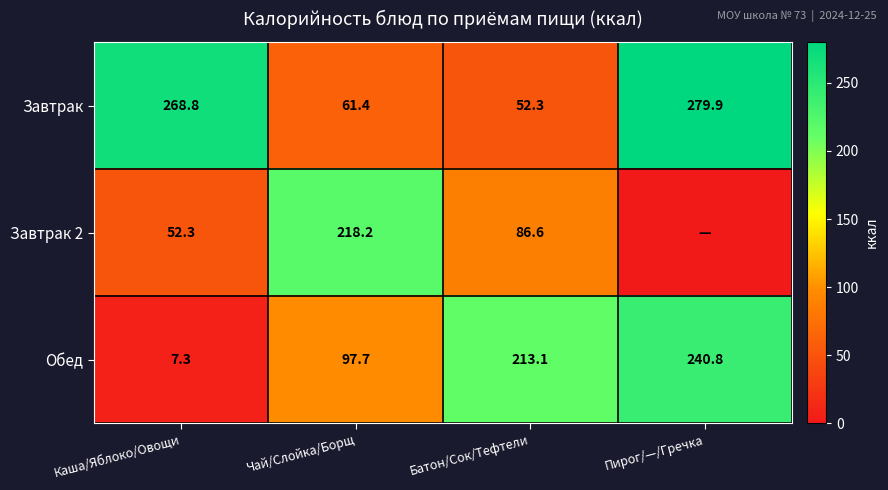

Between Каша/Яблоко/Овощи and Батон/Сок/Тефтели, which series saw the biggest shift?

Завтрак